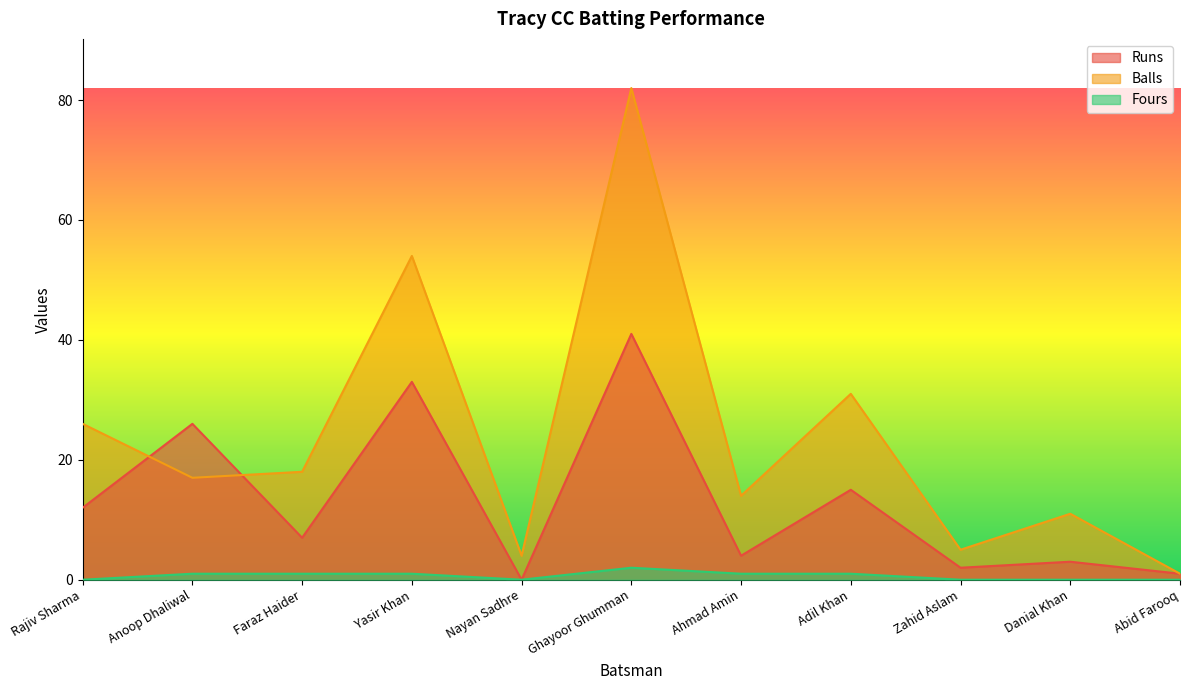

Which series has the largest range (max minus min)?

Balls